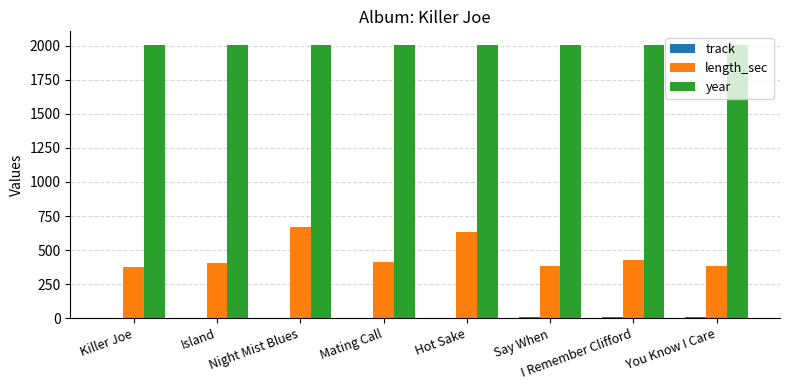

What is the sum of all year values?

16040